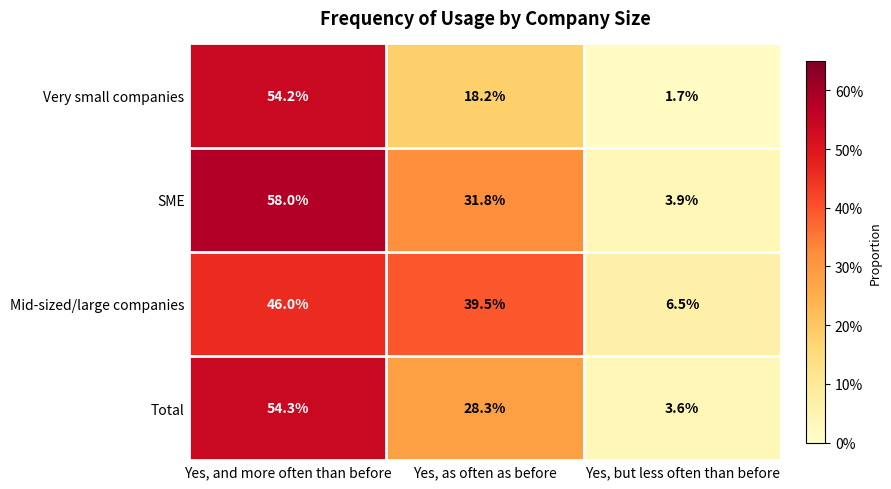

Which label corresponds to the smallest value in the chart?

Yes, but less often than before